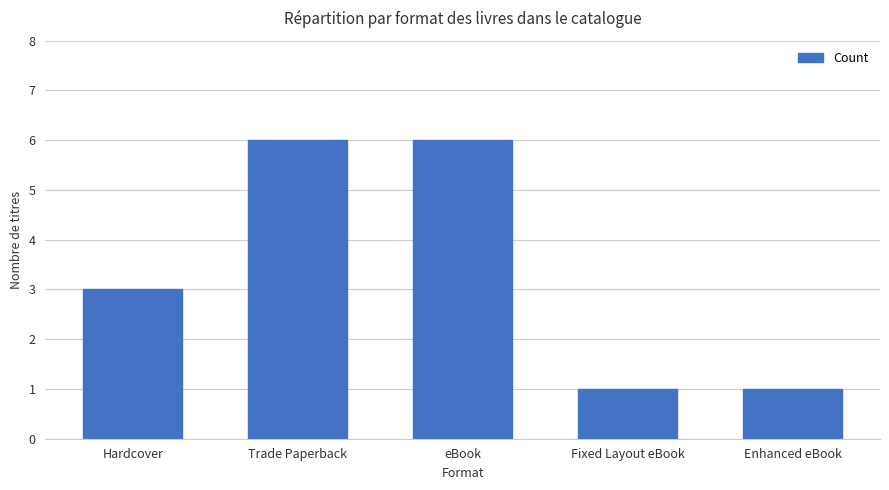

What is the difference between the second highest and second lowest values?

5